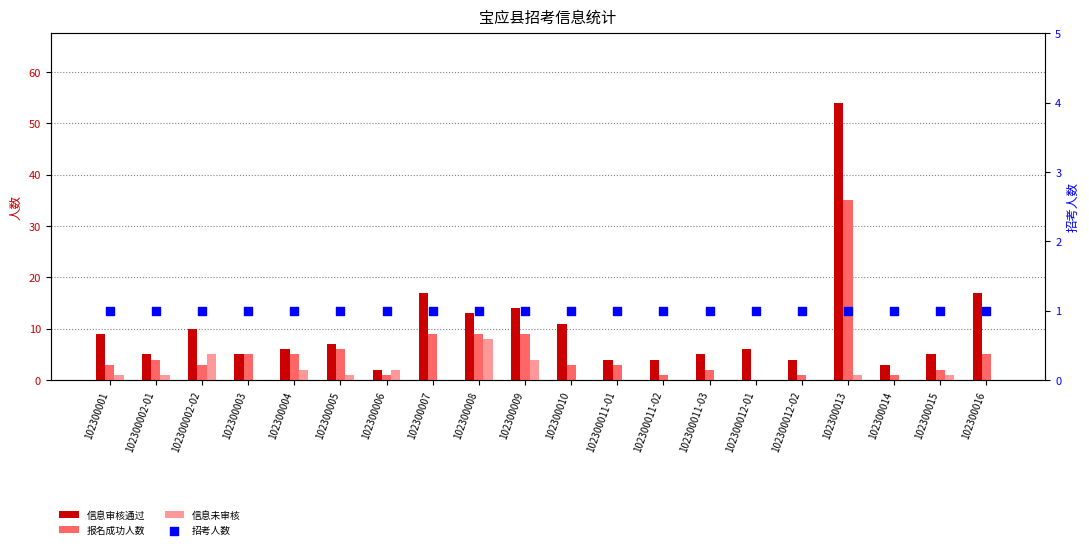

At how many categories does at least one series exceed 16?

3